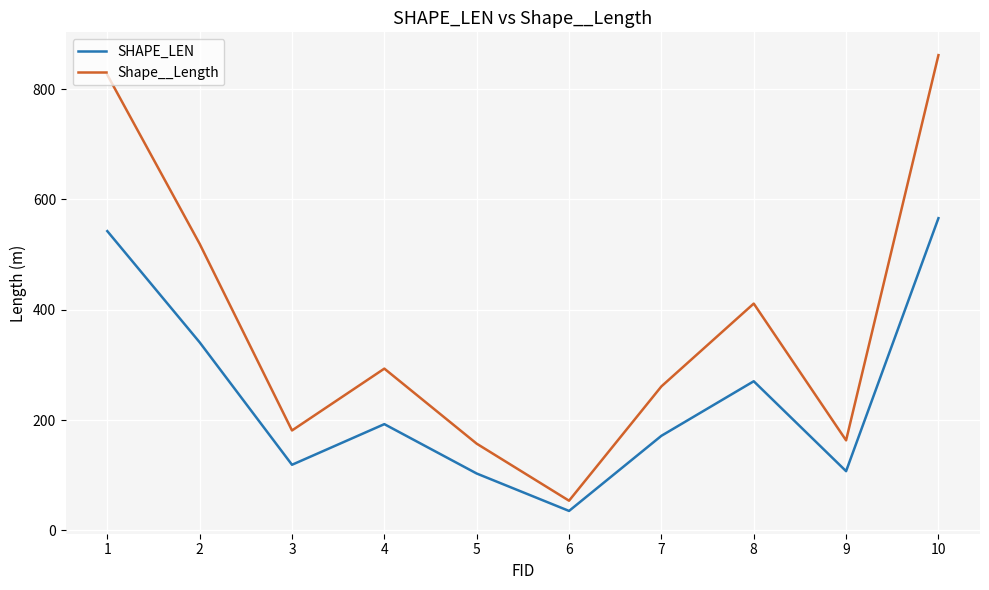

Does the chart have visible grid lines?

Yes